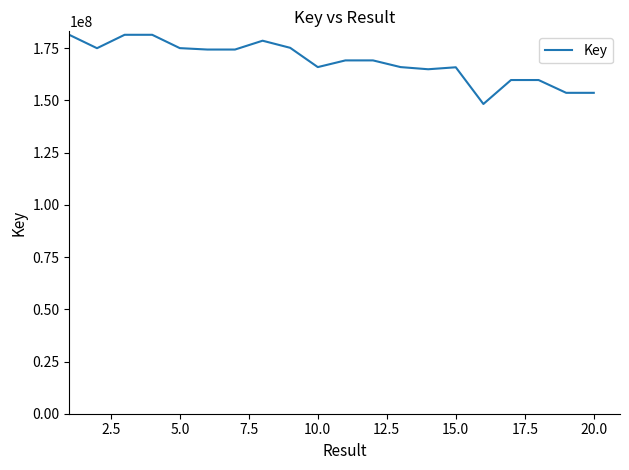

What is the difference between the maximum and minimum values?

33128158